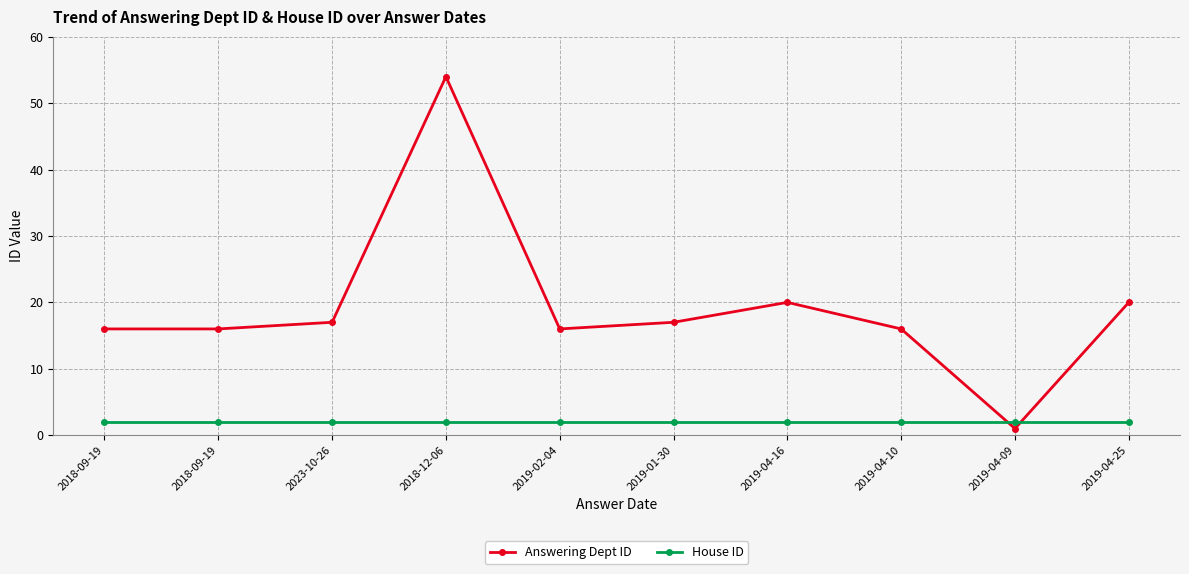

What is the greatest value displayed?

54